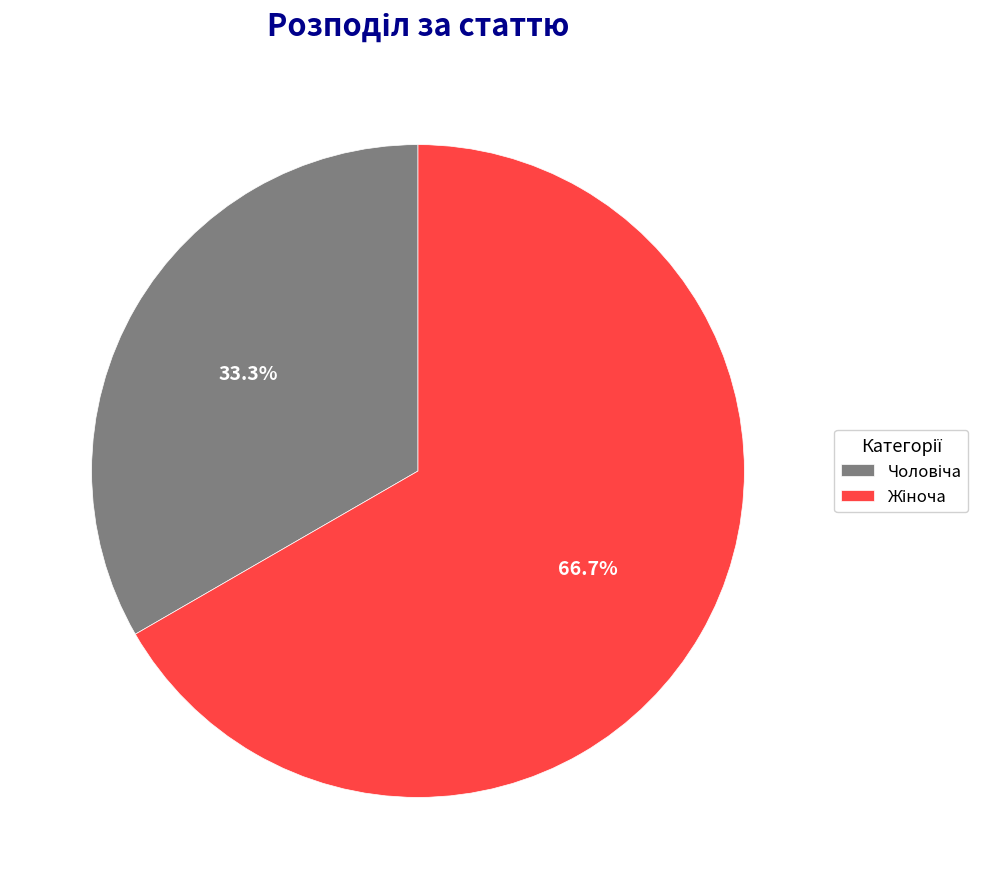

Is there a majority slice in this chart?

Yes